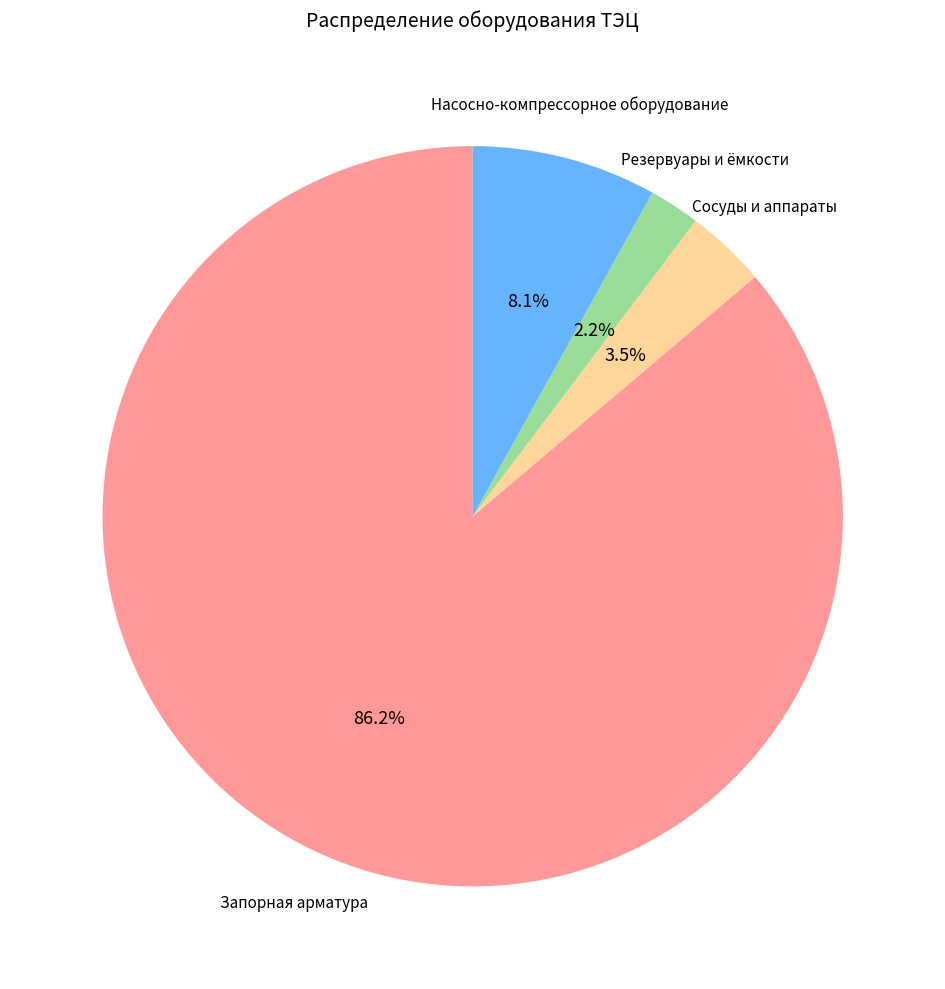

Is there a majority slice in this chart?

Yes